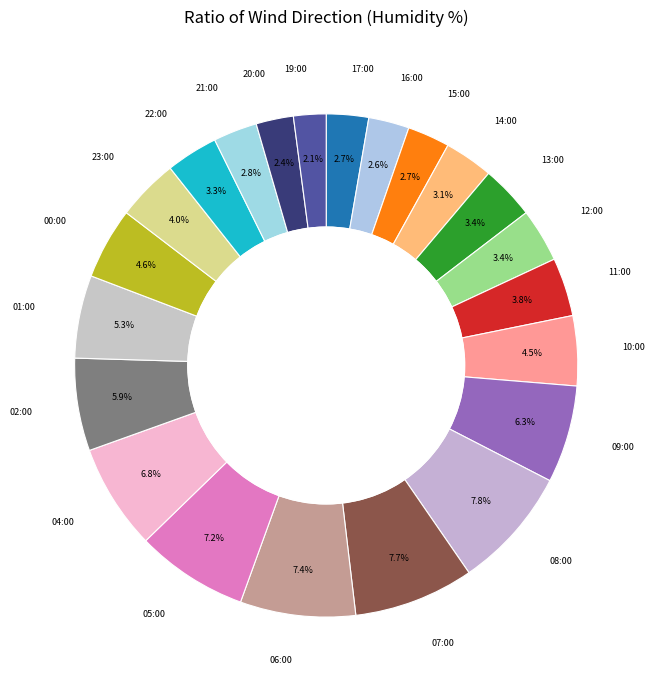

How many segments does this pie chart have?

22